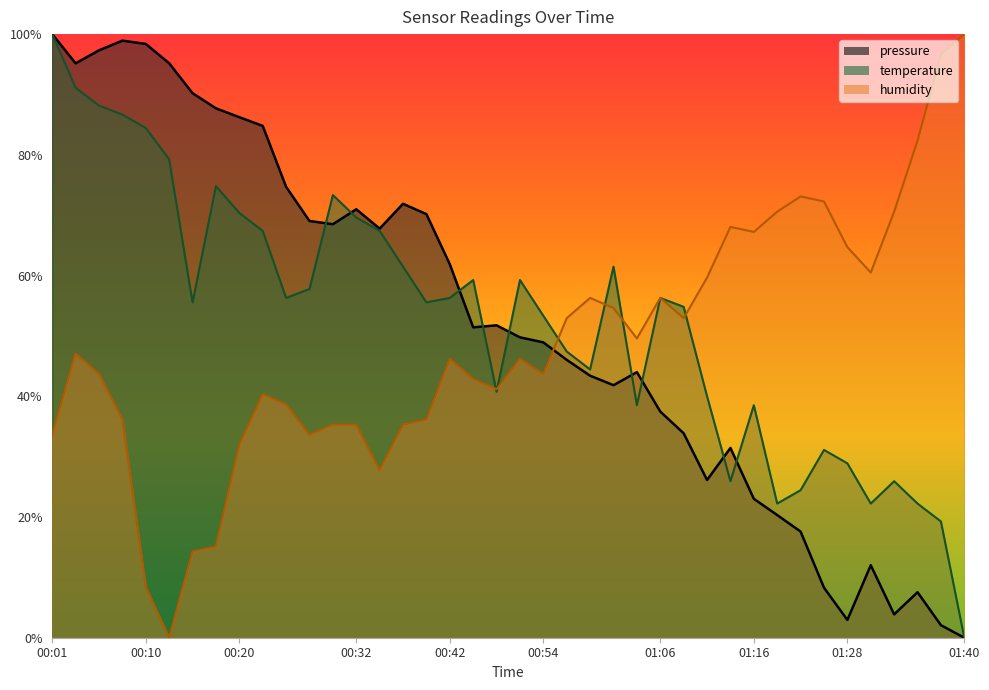

Rank the series by their maximum value, from lowest to highest.

pressure, temperature, humidity